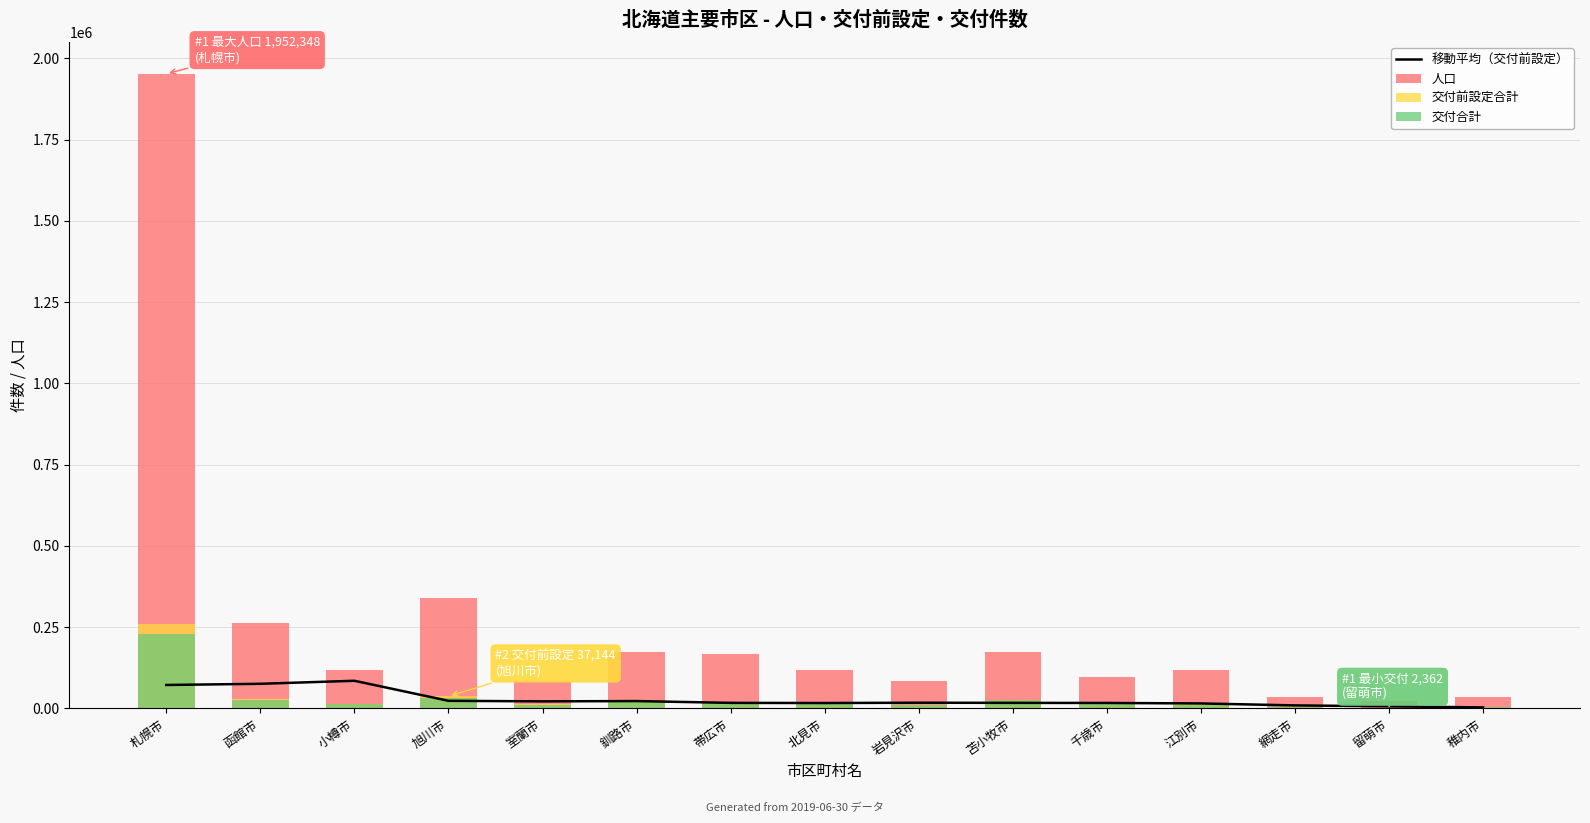

At which label is 交付合計 closest to 115023?

旭川市